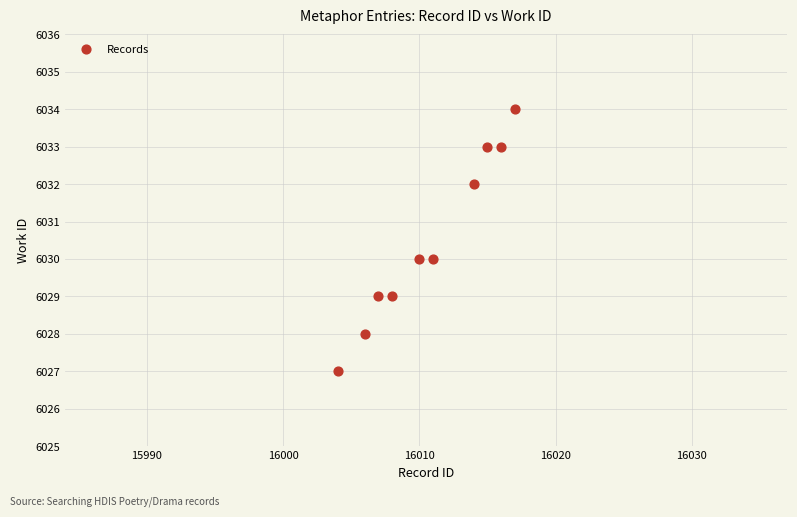

What is the range of Y values (max minus min)?

7